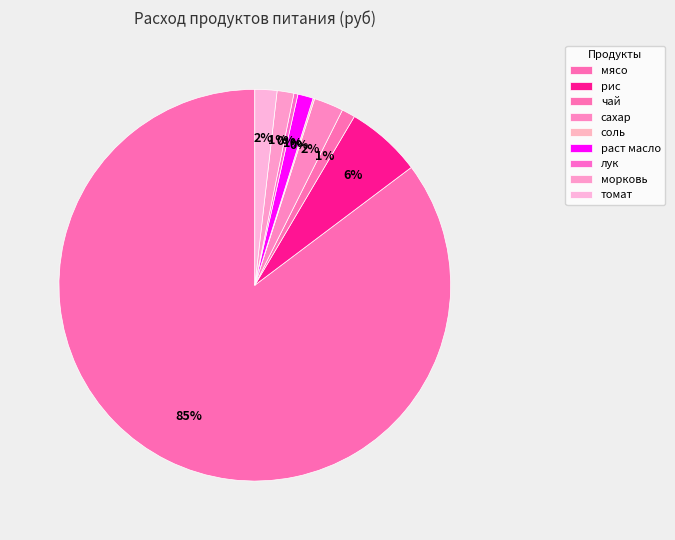

To the nearest percent, what is the average slice percentage?

11%